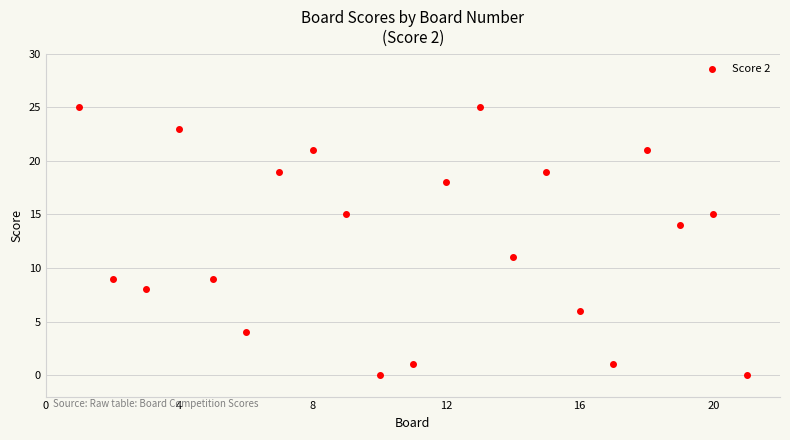

What Y value in the scatter plot is closest to 12?

11